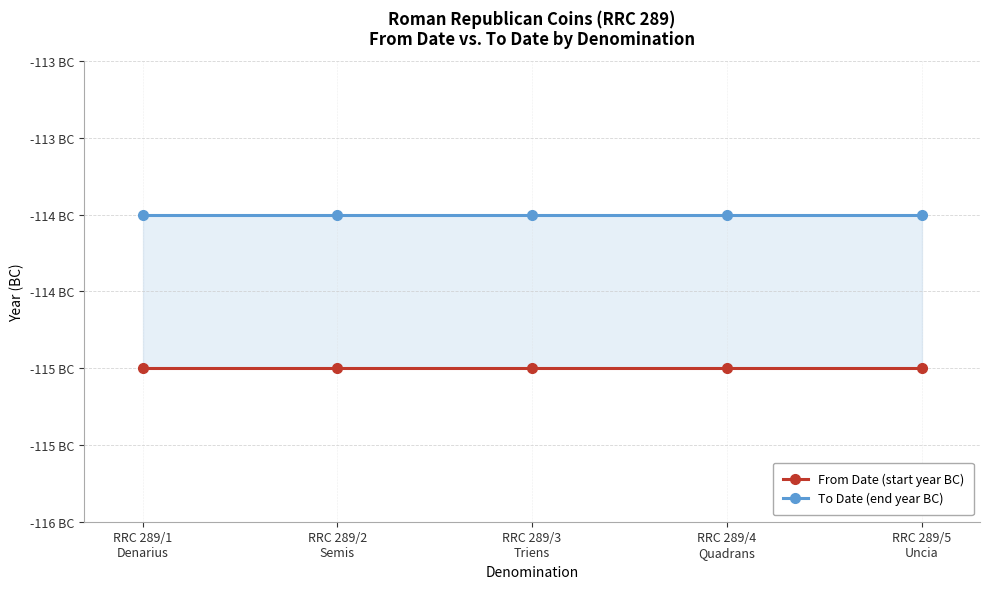

Is this an area chart (filled region under the line)?

No